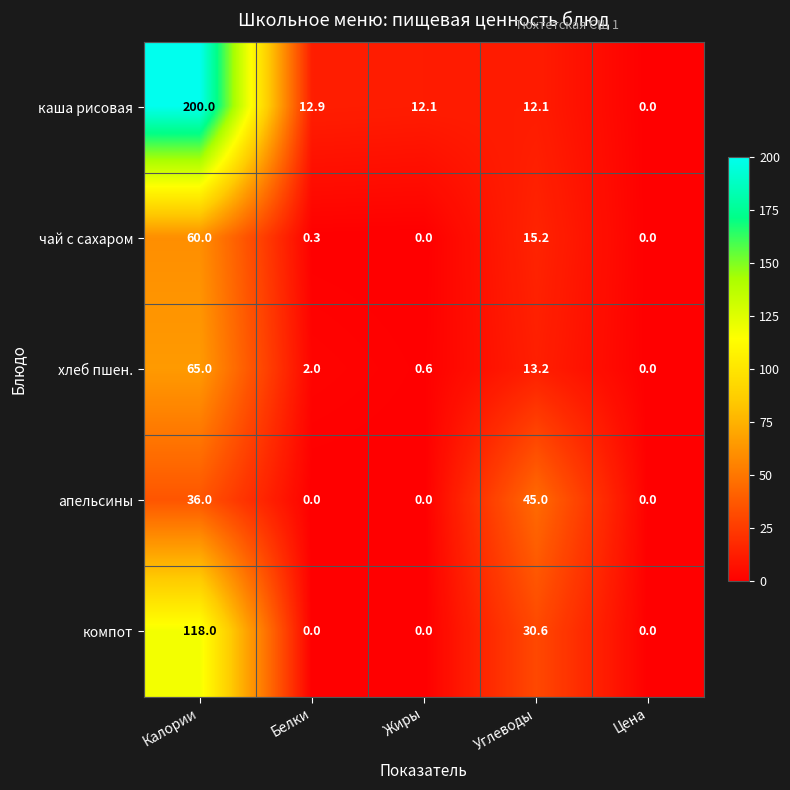

Is it true that чай с сахаром equals 0.3 at Белки?

True